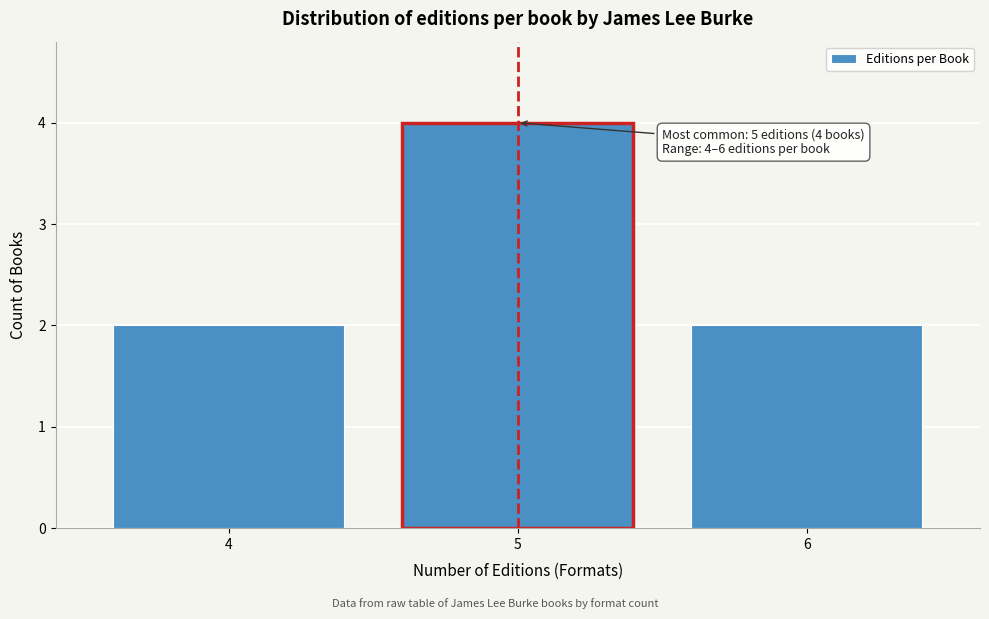

Reading left to right, list all the values displayed in this chart.

2	4	2